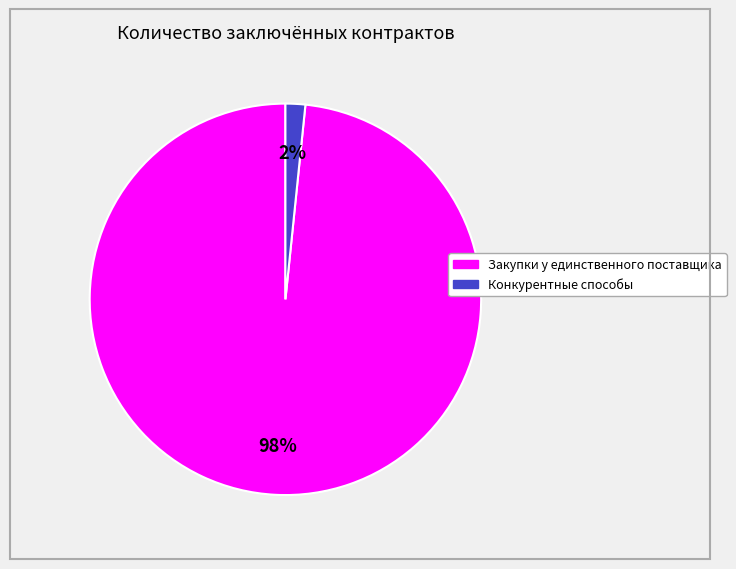

How many slices are in this pie chart?

2